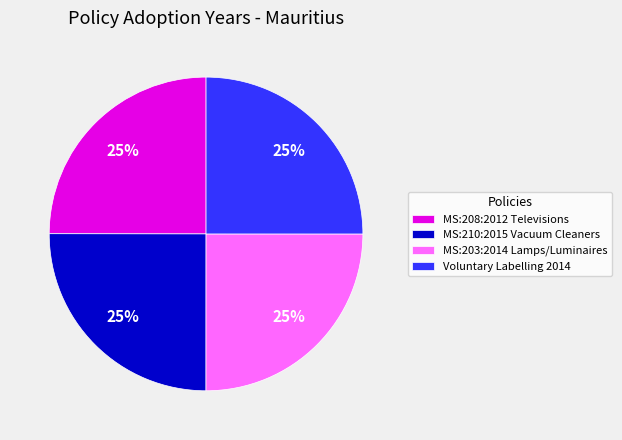

To the nearest percent, what is the combined percentage of MS:203:2014 Lamps/Luminaires and MS:210:2015 Vacuum Cleaners?

50%